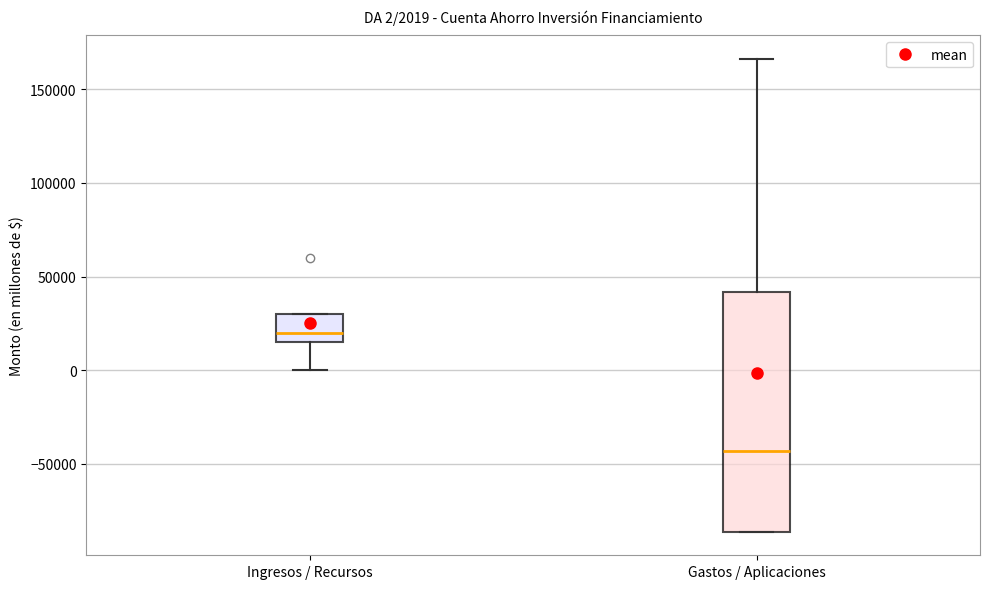

Which box has the highest median line?

Ingresos / Recursos